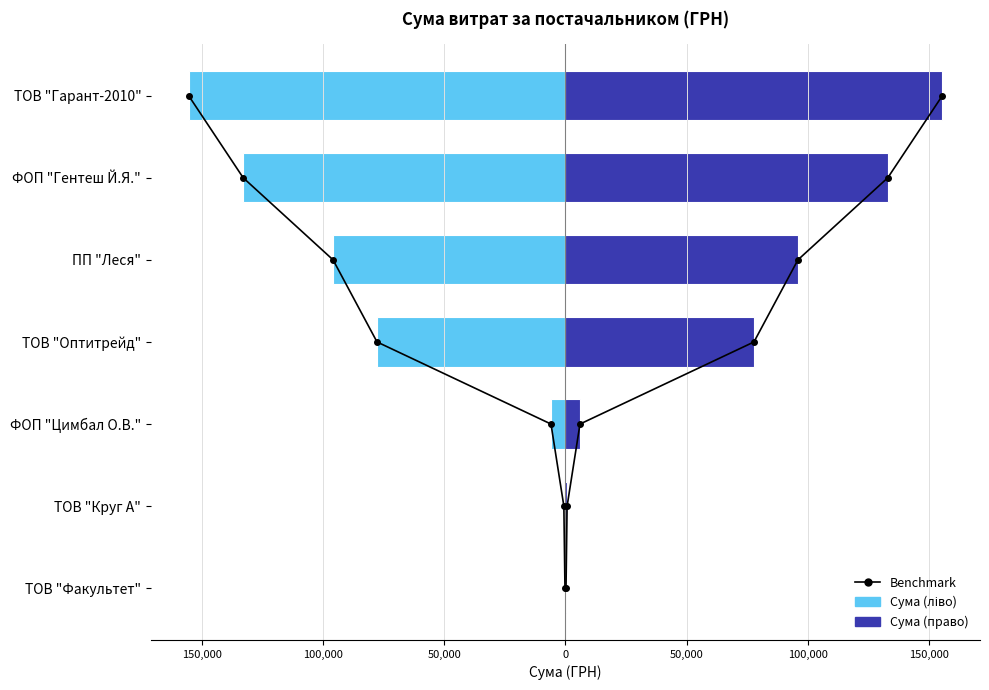

List the series in order of their peak value, highest first.

Сума (право), Benchmark, Сума (ліво)